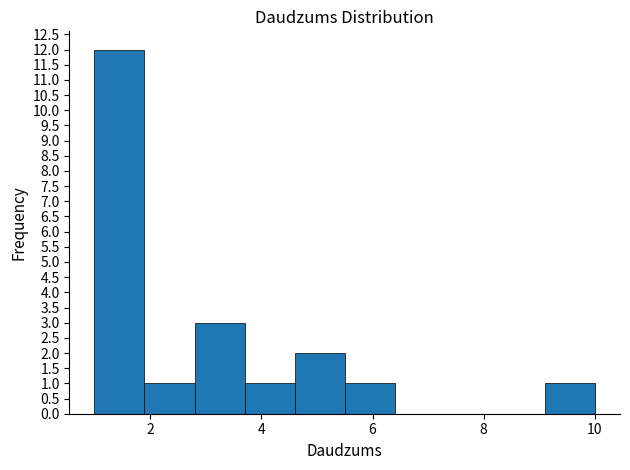

Which range on the x-axis has the tallest bar?

1.0 to 1.9